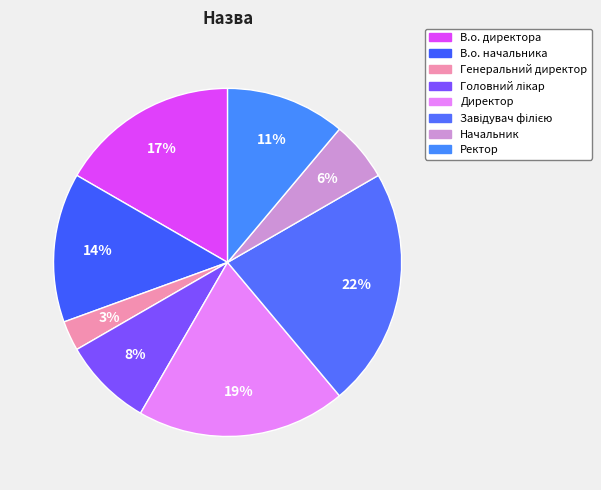

What is the ratio of the value at Генеральний директор to the value at Начальник?

0.5